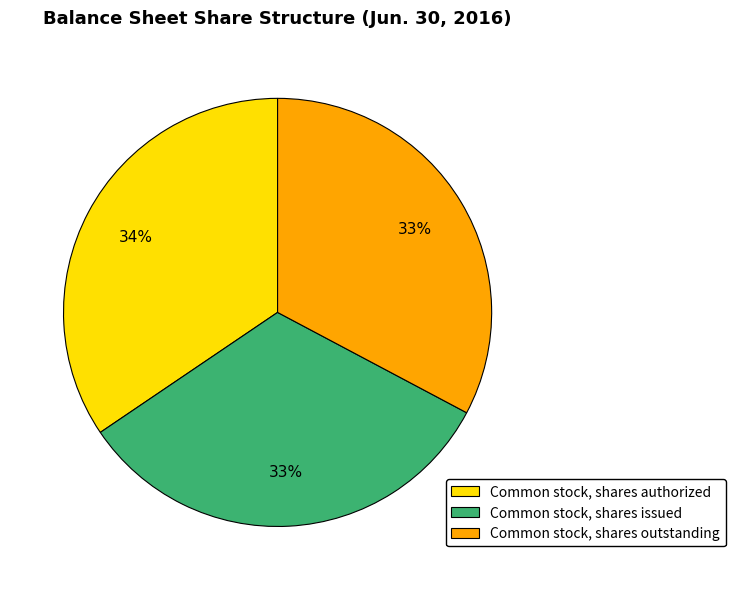

To the nearest percent, what is the combined percentage of Common stock, shares issued and Common stock, shares outstanding?

66%